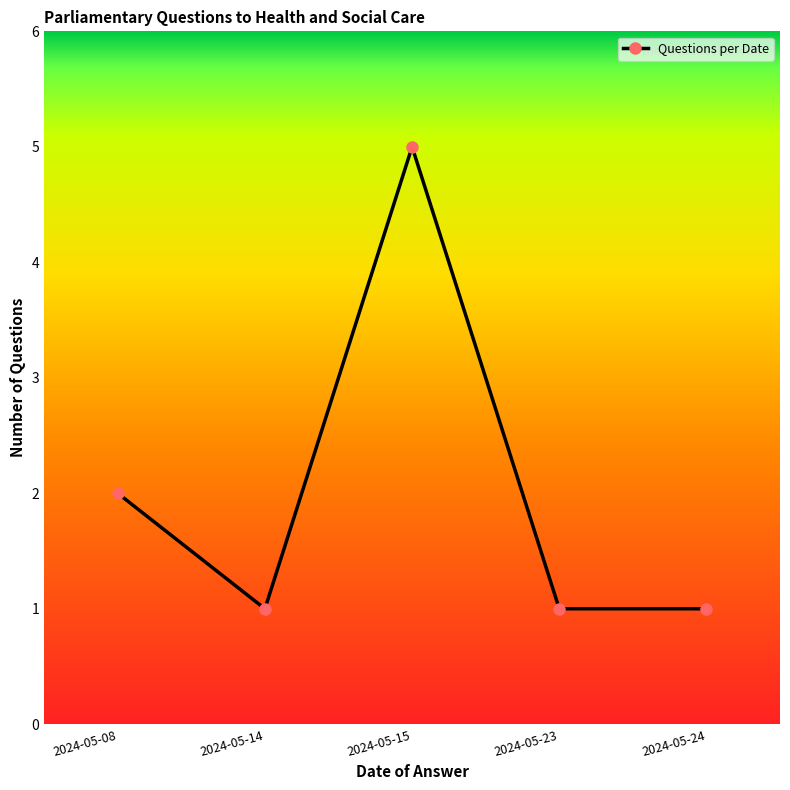

Reading left to right, what are all the values shown in this chart?

2	1	5	1	1